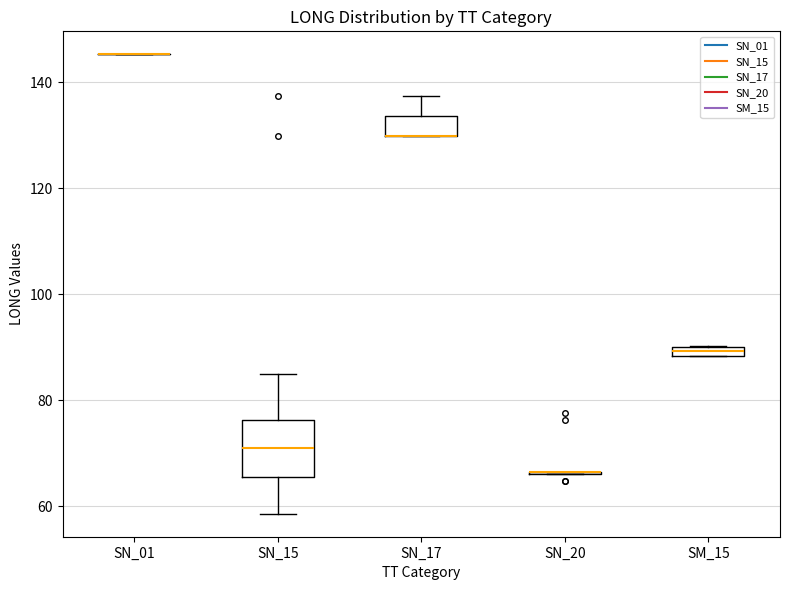

Comparing the boxes themselves (not the whiskers), which one is the tallest?

SN_15